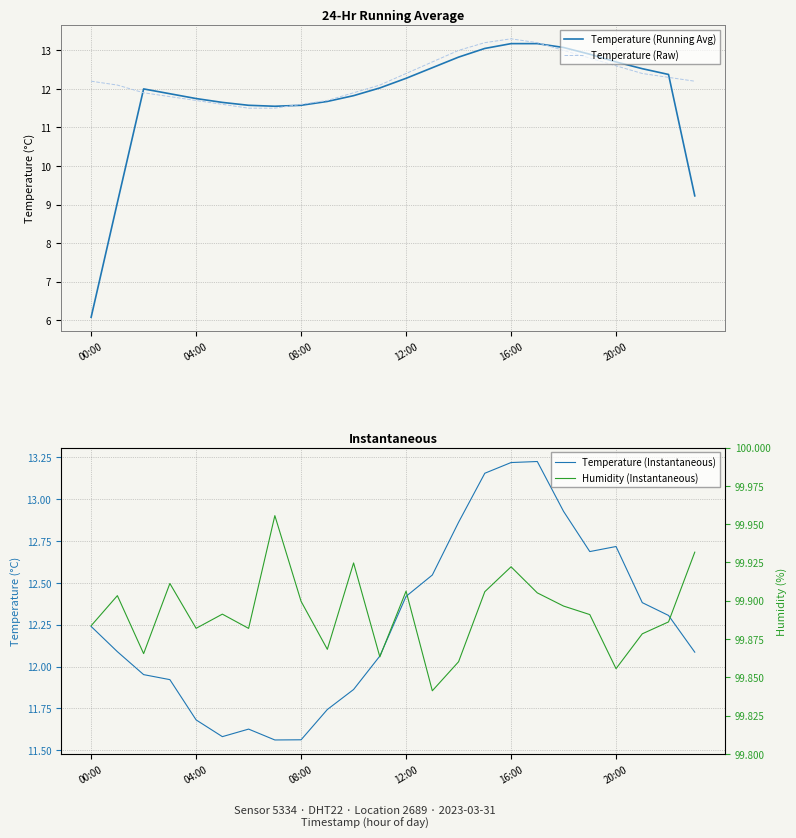

What is the lowest value of the Humidity (Instantaneous) series?

99.8